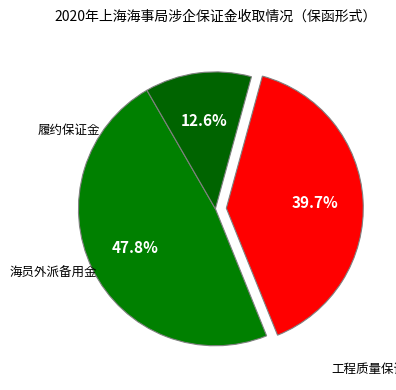

Does any single category account for the majority?

No